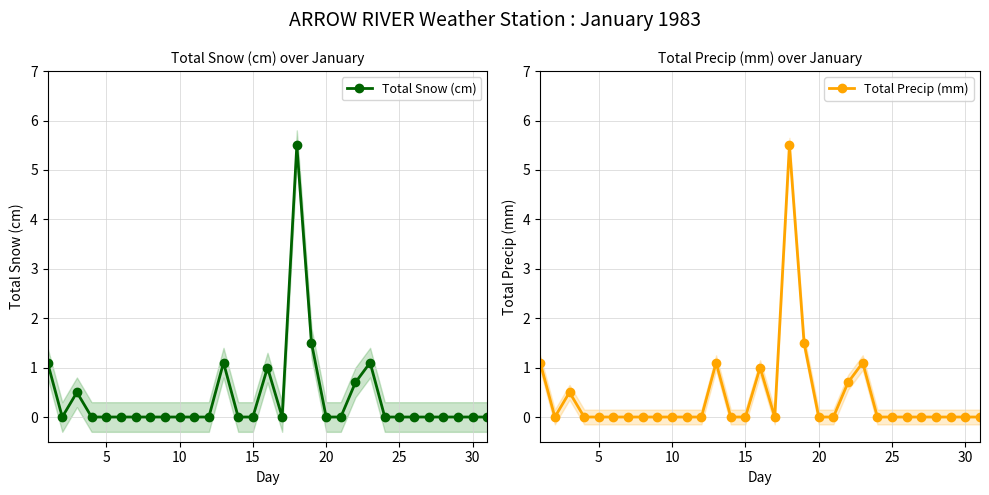

How many values in Total Precip (mm) are above zero?

8